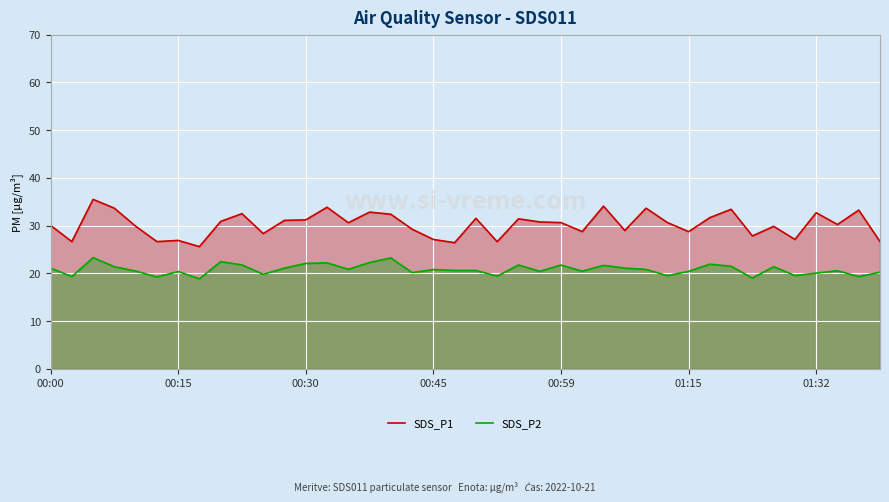

Count the number of data series in this chart.

2